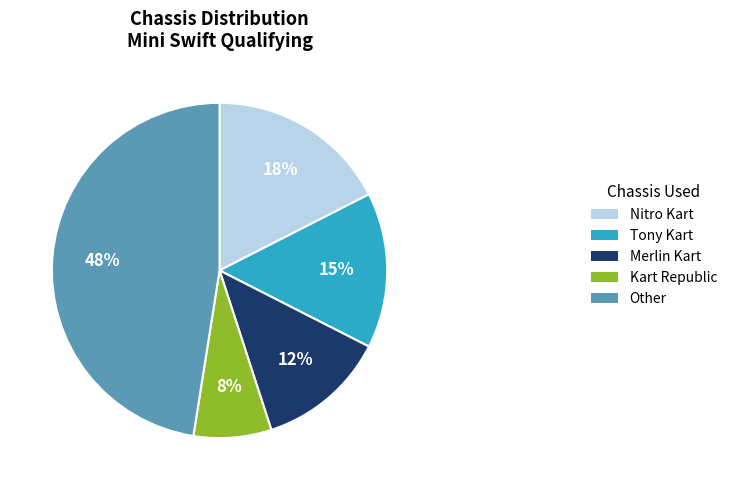

Approximately how many times larger is the value at Kart Republic compared to Tony Kart?

0.5